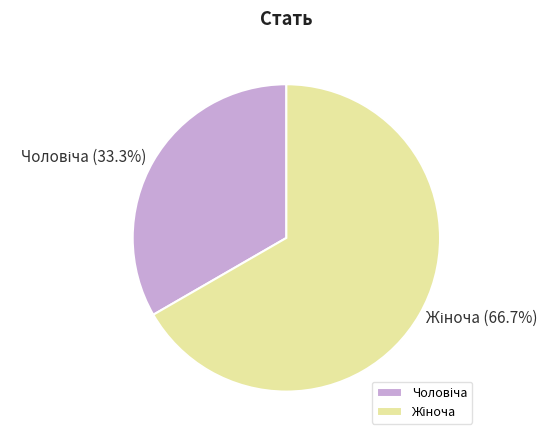

Does any single category account for the majority?

Yes